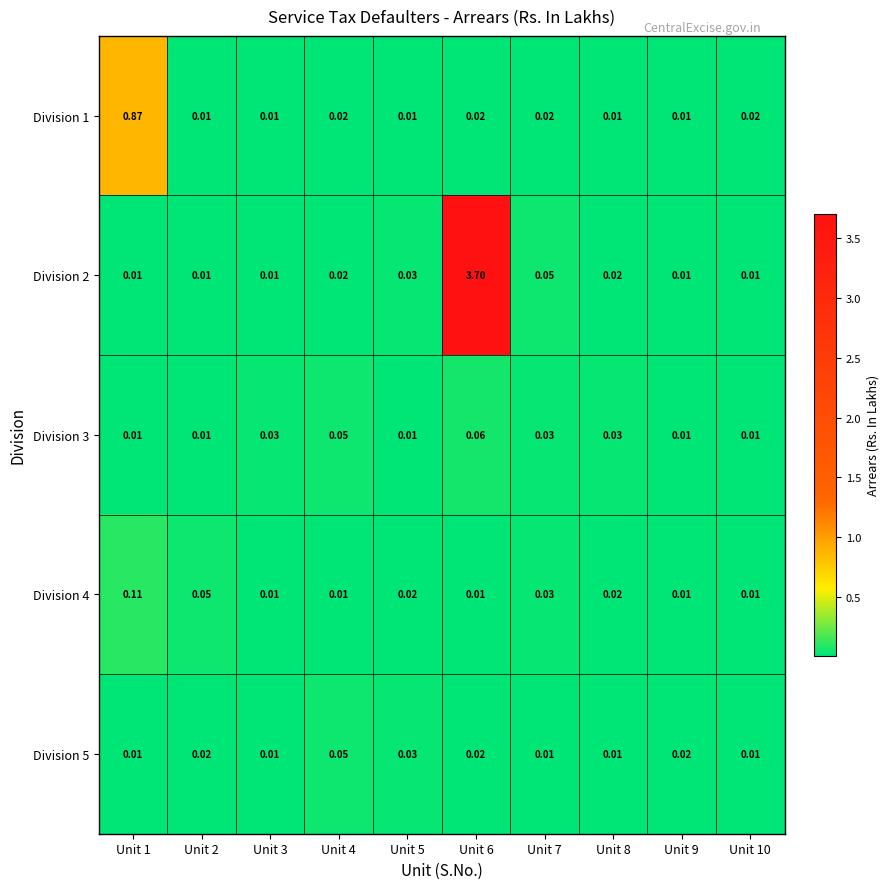

Is the value of Division 1 at Unit 4 greater than the value of Division 3 at Unit 9?

Yes